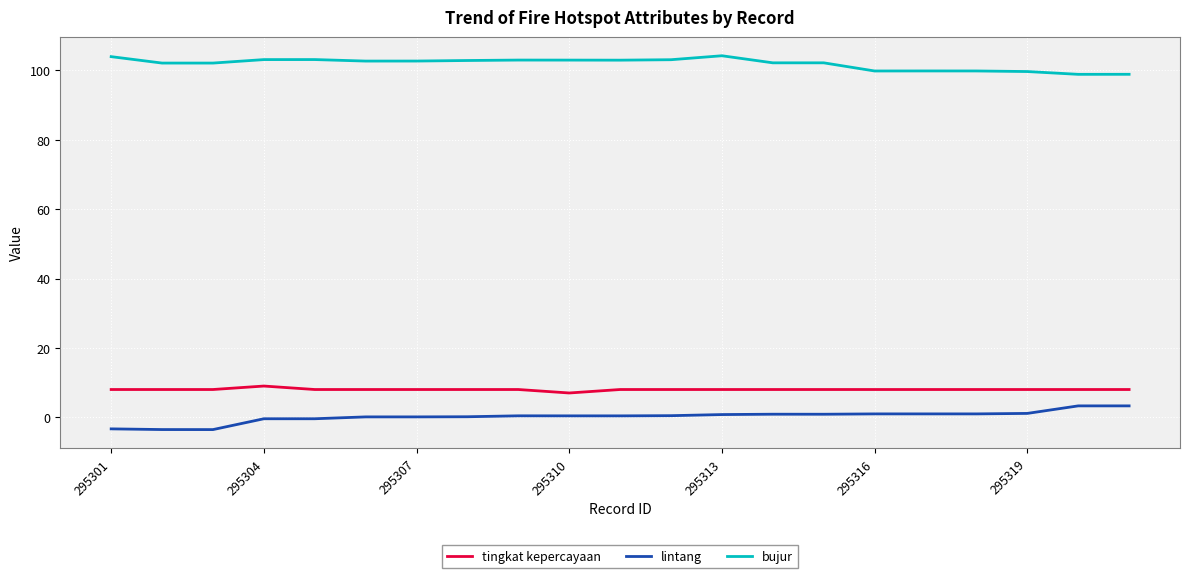

List the series in order of their peak value, highest first.

bujur, tingkat kepercayaan, lintang